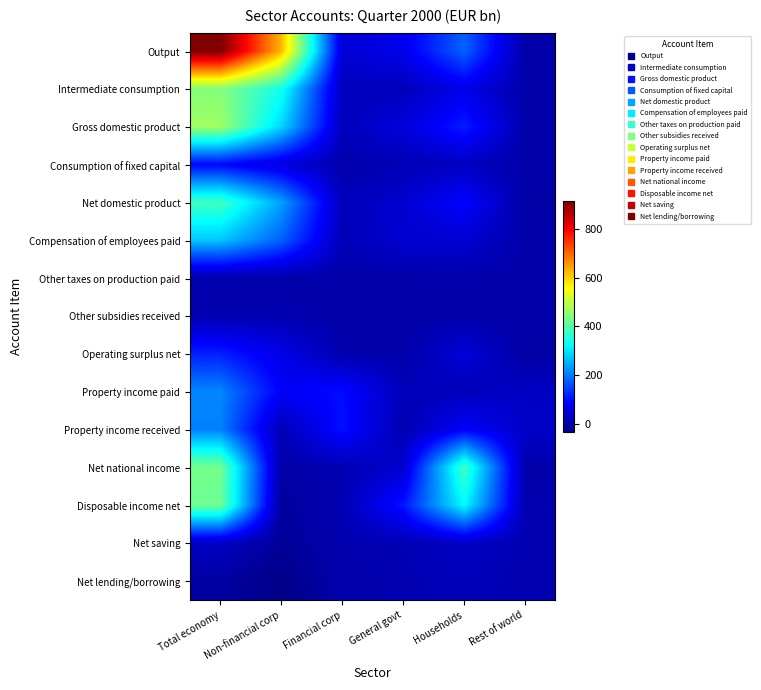

What is the difference between the highest and lowest values at Rest of world?

37.8